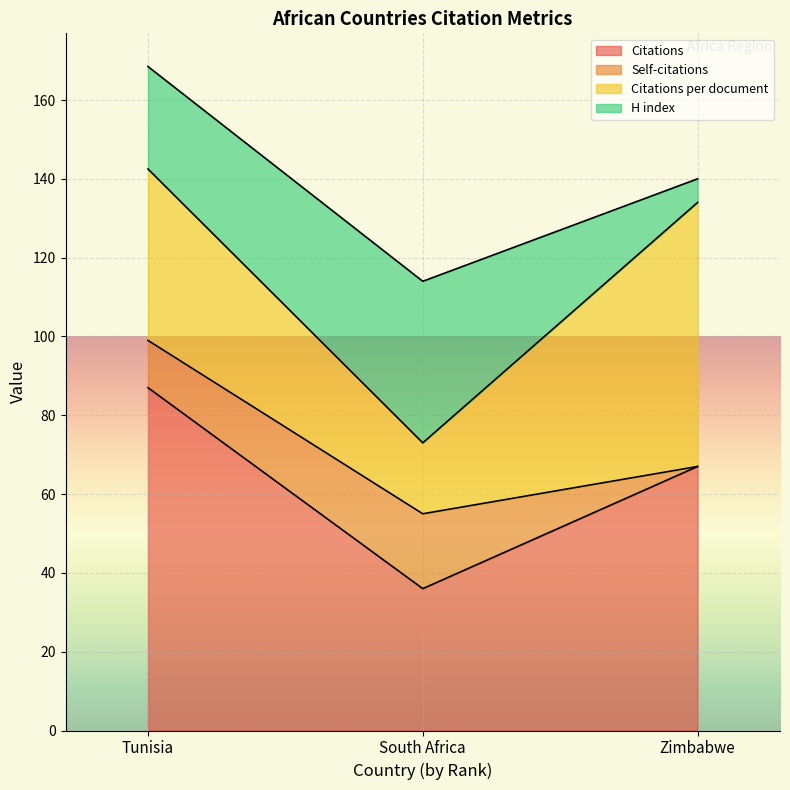

What is the difference between the second highest and minimum values in the Citations series?

31.0